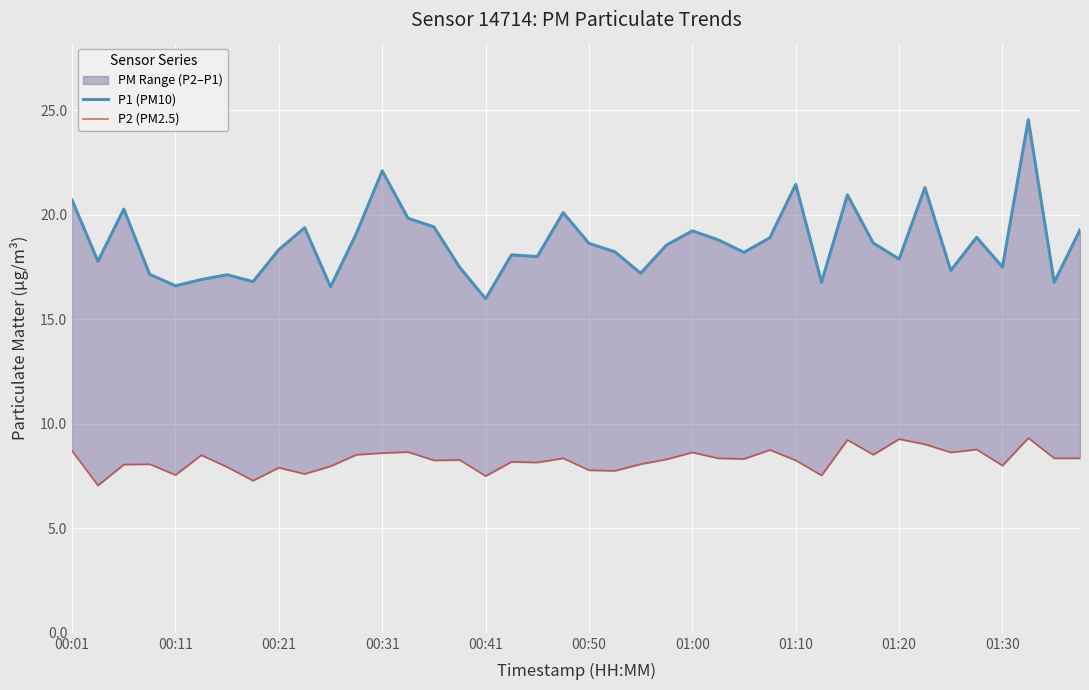

True or false: P2 (PM2.5) and P1 (PM10) cross at least once.

False